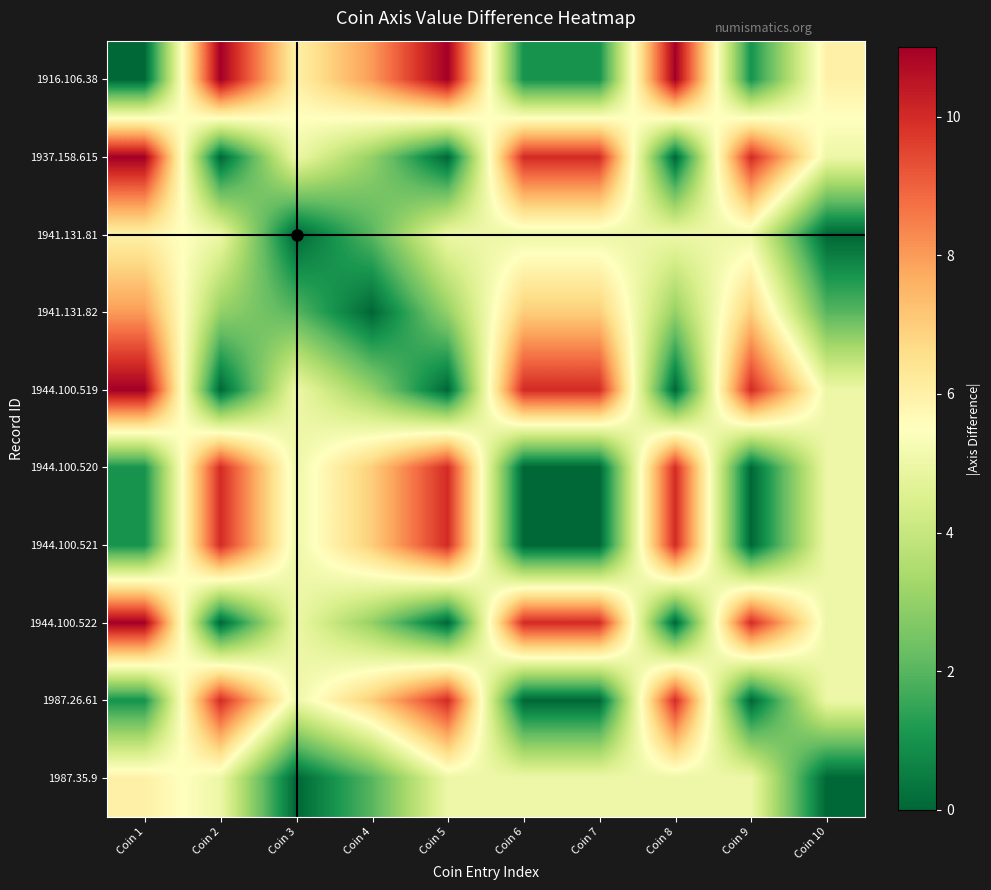

Between Coin 3 and Coin 5, which series saw the biggest shift?

1916.106.38